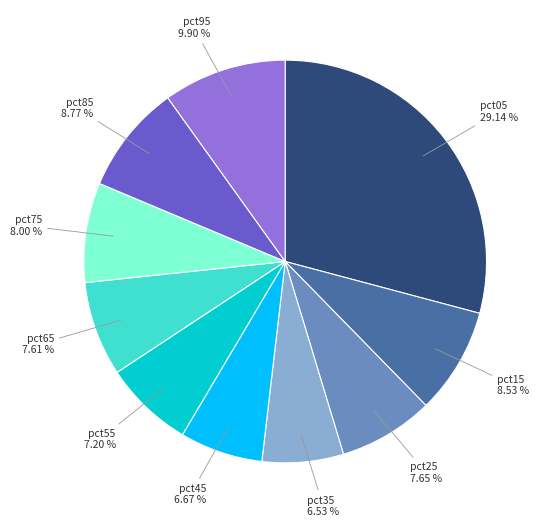

Which has a higher value, pct95 or pct15?

pct95